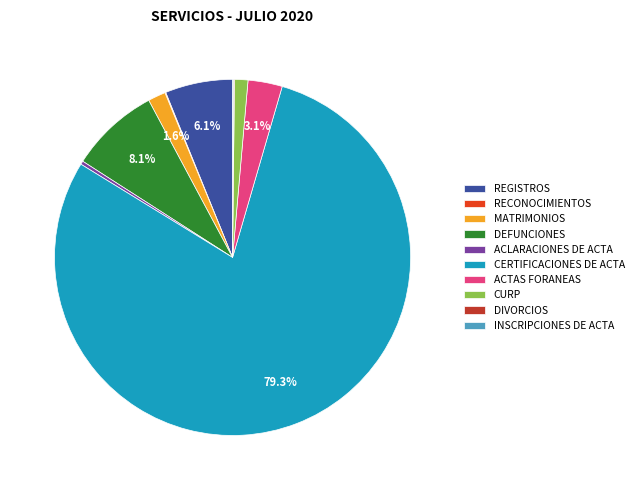

What percentage is the CURP slice, to the nearest percent?

1%